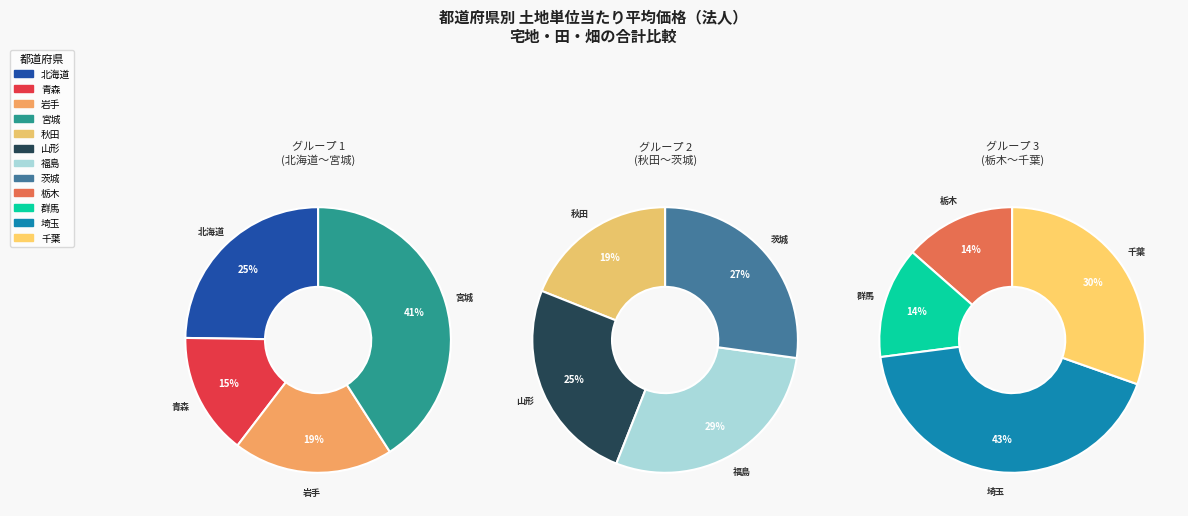

What portion of the pie excludes 千葉?

84.2%